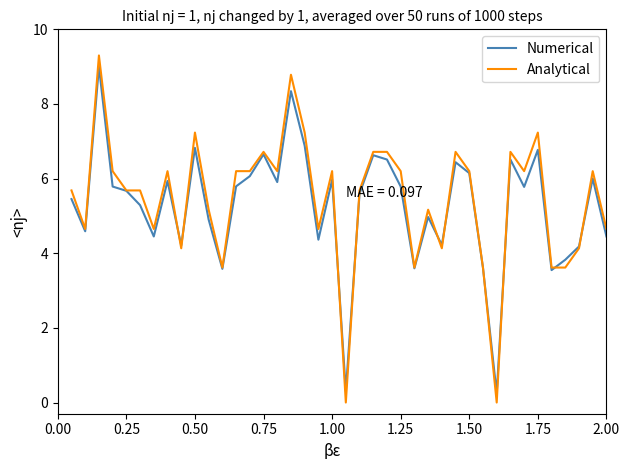

Rank the series by their average value, from lowest to highest.

Numerical, Analytical